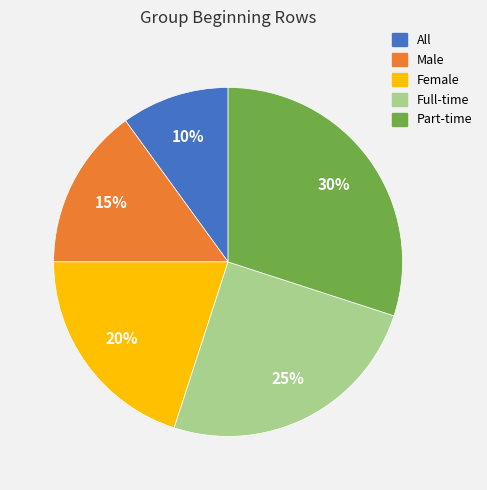

How many segments does this pie chart have?

5